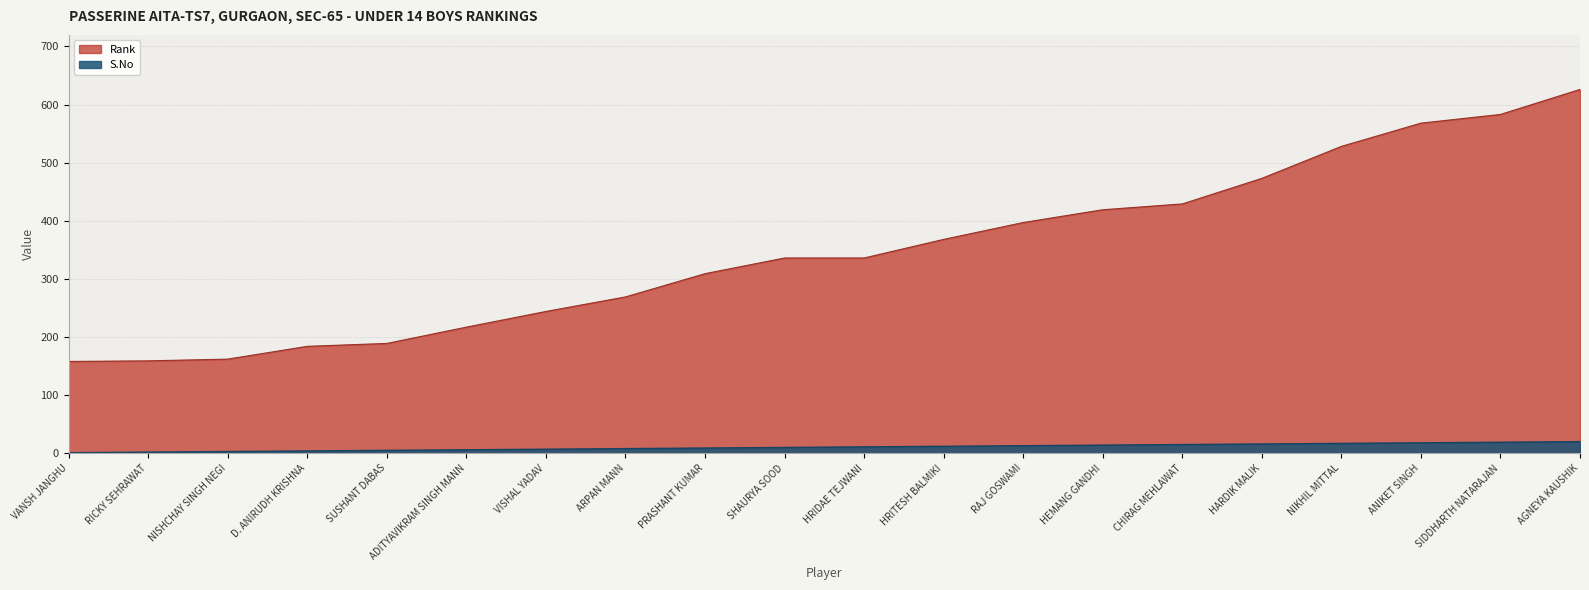

What is the label of the 6th point from the left?

ADITYAVIKRAM SINGH MANN